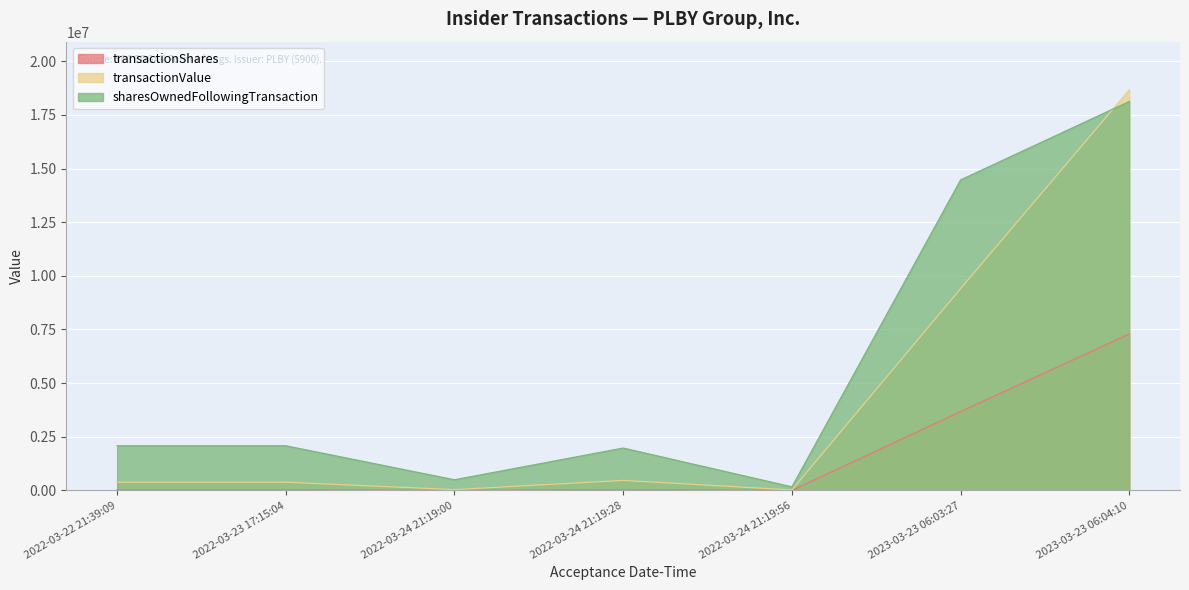

The value of transactionValue at 2022-03-24 21:19:56 is 23113. True or false?

True